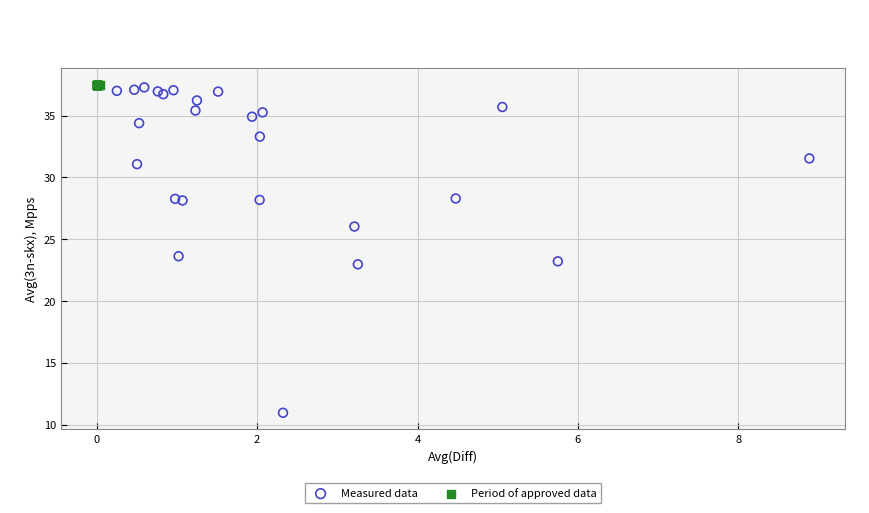

Which series reaches the minimum Y coordinate?

Measured data